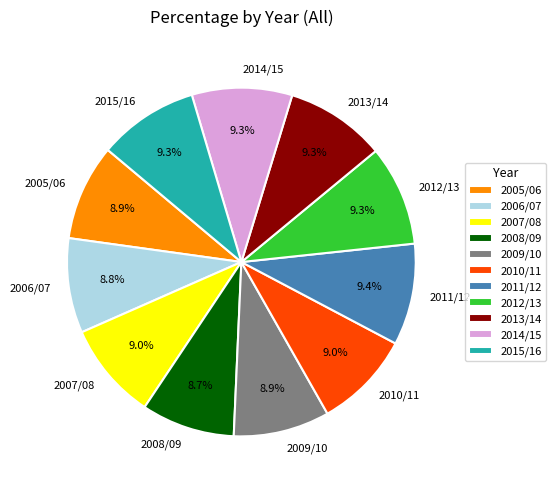

Is 2012/13 the majority of the pie?

No